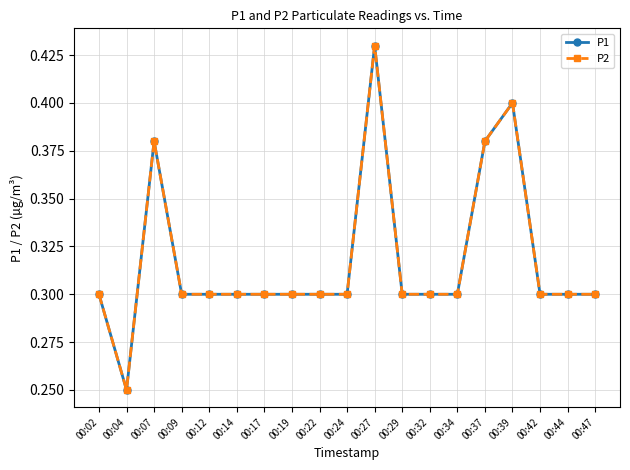

Is this an area chart (filled region under the line)?

No